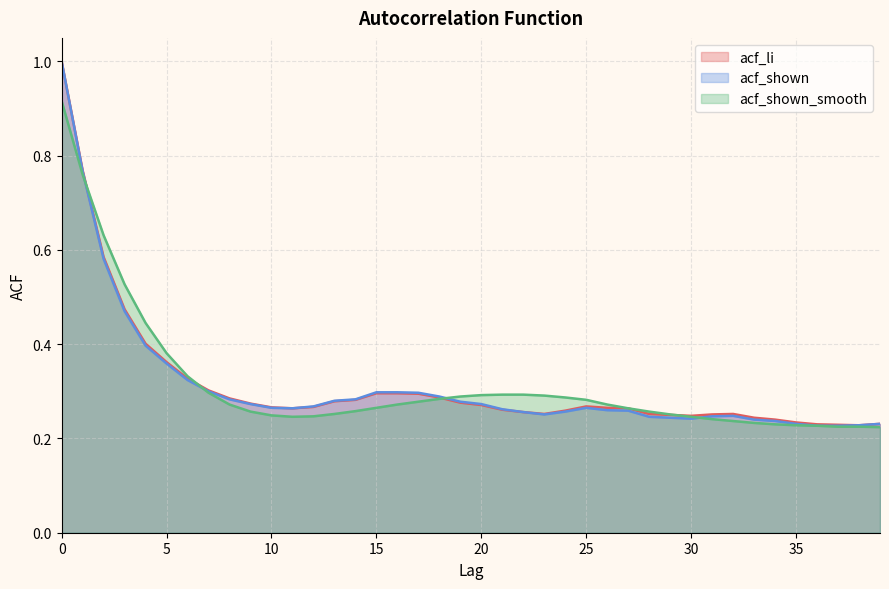

Is it true that acf_li equals 0.1 at 31?

False